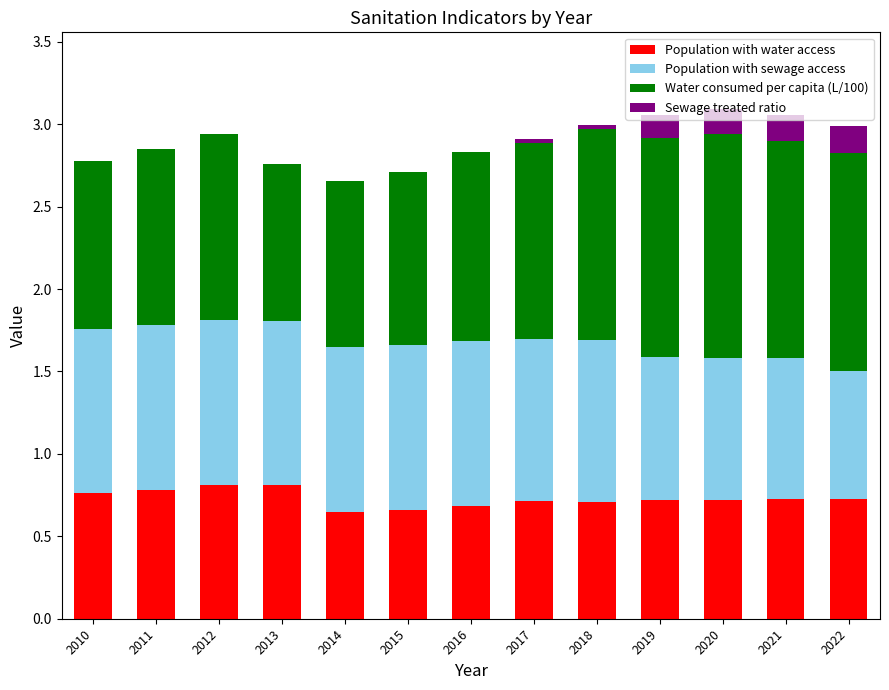

Are the bars grouped side by side (vs. stacked)?

No